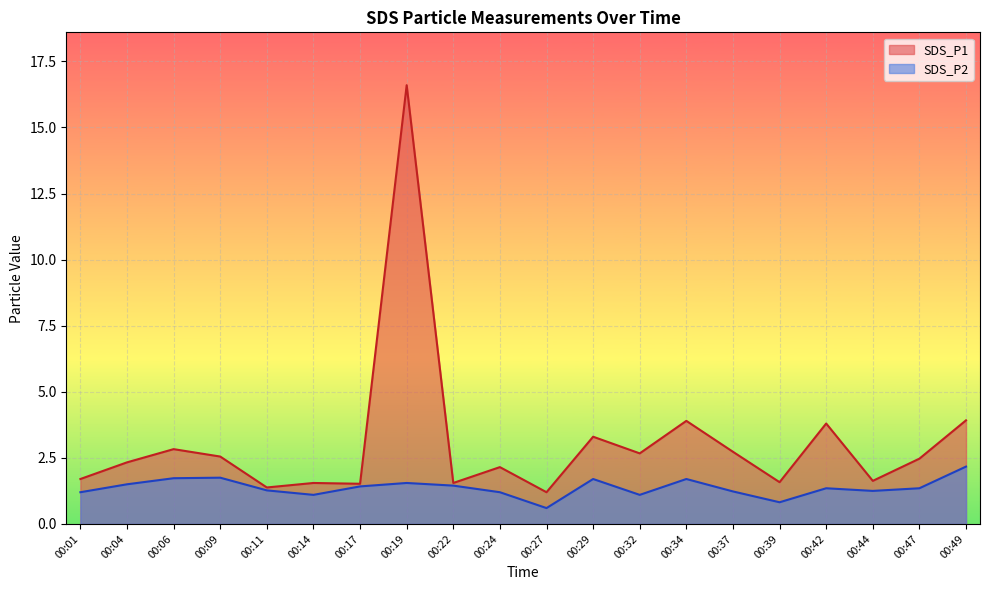

What is the value of the SDS_P2 point at the 8th from the left?

1.6